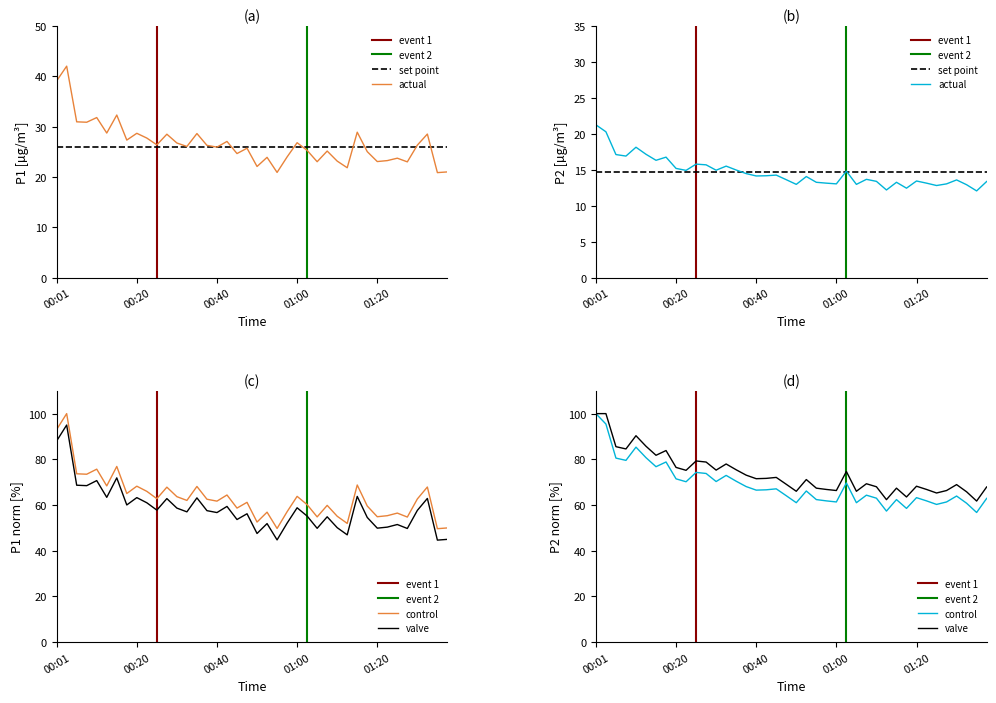

Is the value of P2 at 00:11 greater than the value of P1 at 01:12?

No